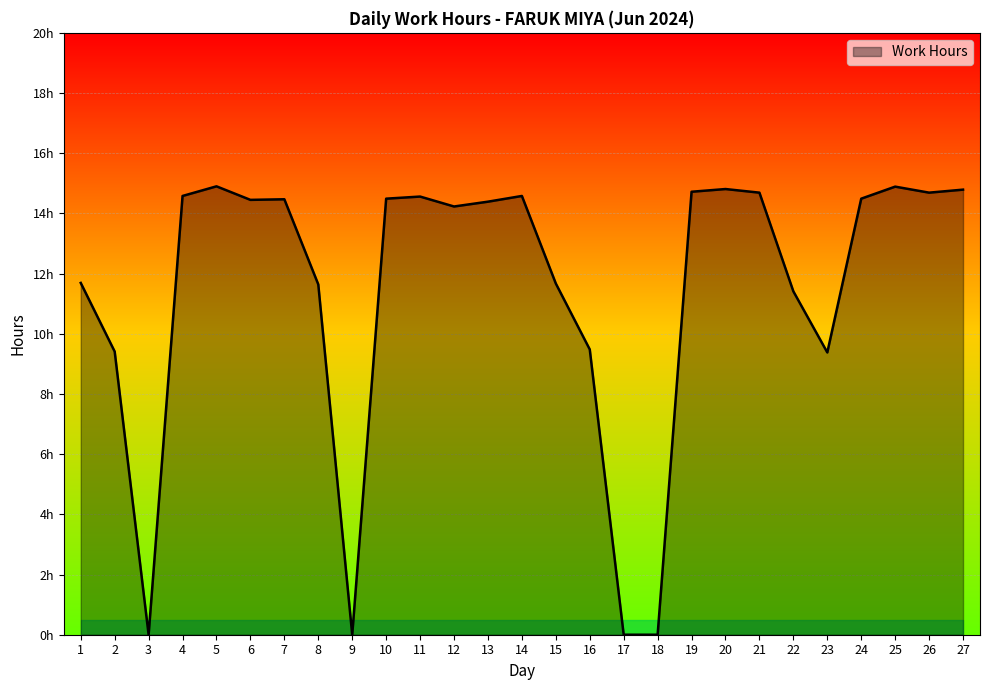

Reading left to right, what are all the values shown in this chart?

1=11.7	2=9.4	3=0.0	4=14.6	5=14.9	6=14.4	7=14.5	8=11.6	9=0.0	10=14.5	11=14.6	12=14.2	13=14.4	14=14.6	15=11.7	16=9.5	17=0.0	18=0.0	19=14.7	20=14.8	21=14.7	22=11.4	23=9.4	24=14.5	25=14.9	26=14.7	27=14.8